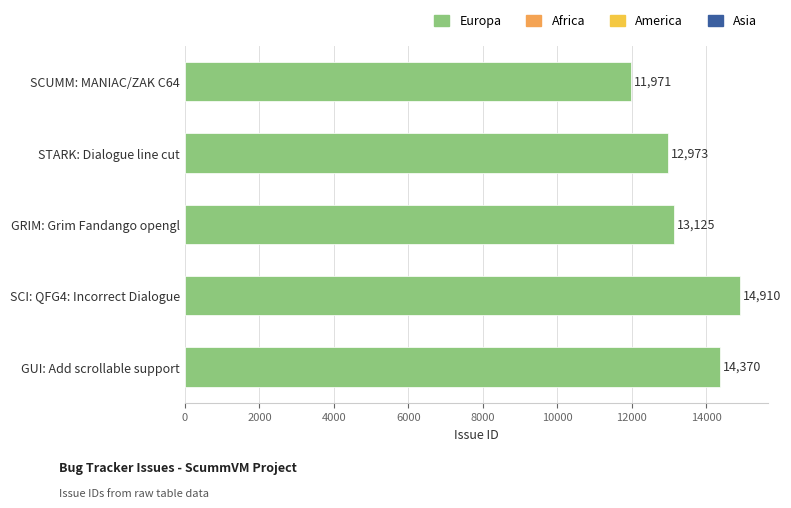

True or false: the data shows 8550 at STARK: Dialogue line cut.

False